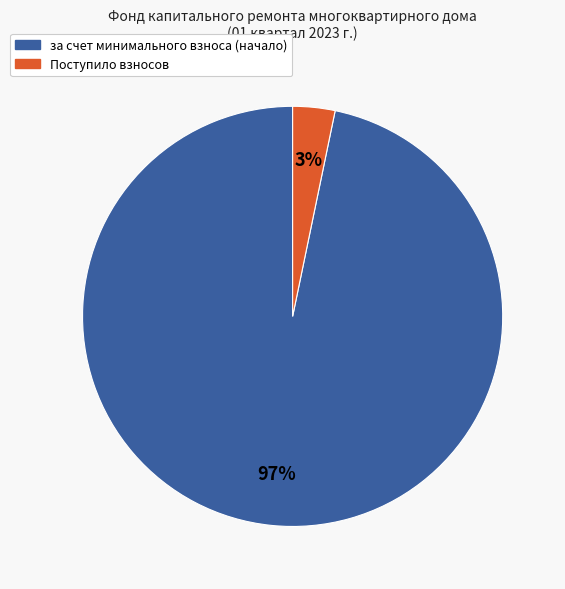

To the nearest percent, what is the difference between the largest and smallest slice percentages?

94%